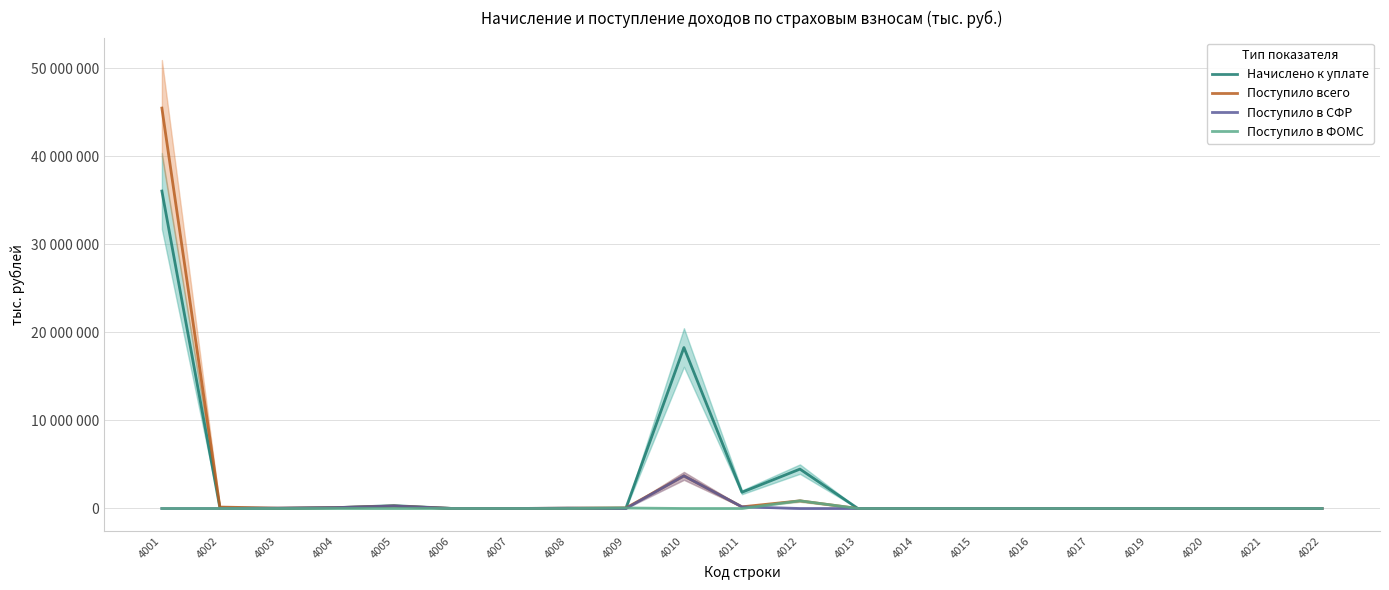

Is the value of Поступило в ФОМС at 4019 greater than the value of Поступило в СФР at 4013?

No